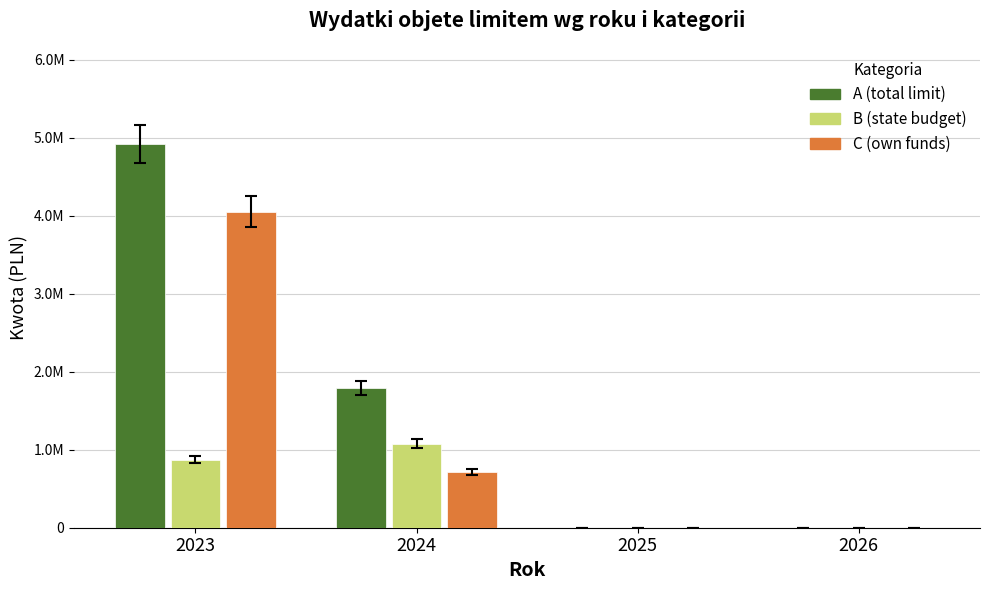

What are all the series names shown in the legend?

A (total limit), B (state budget), C (own funds)